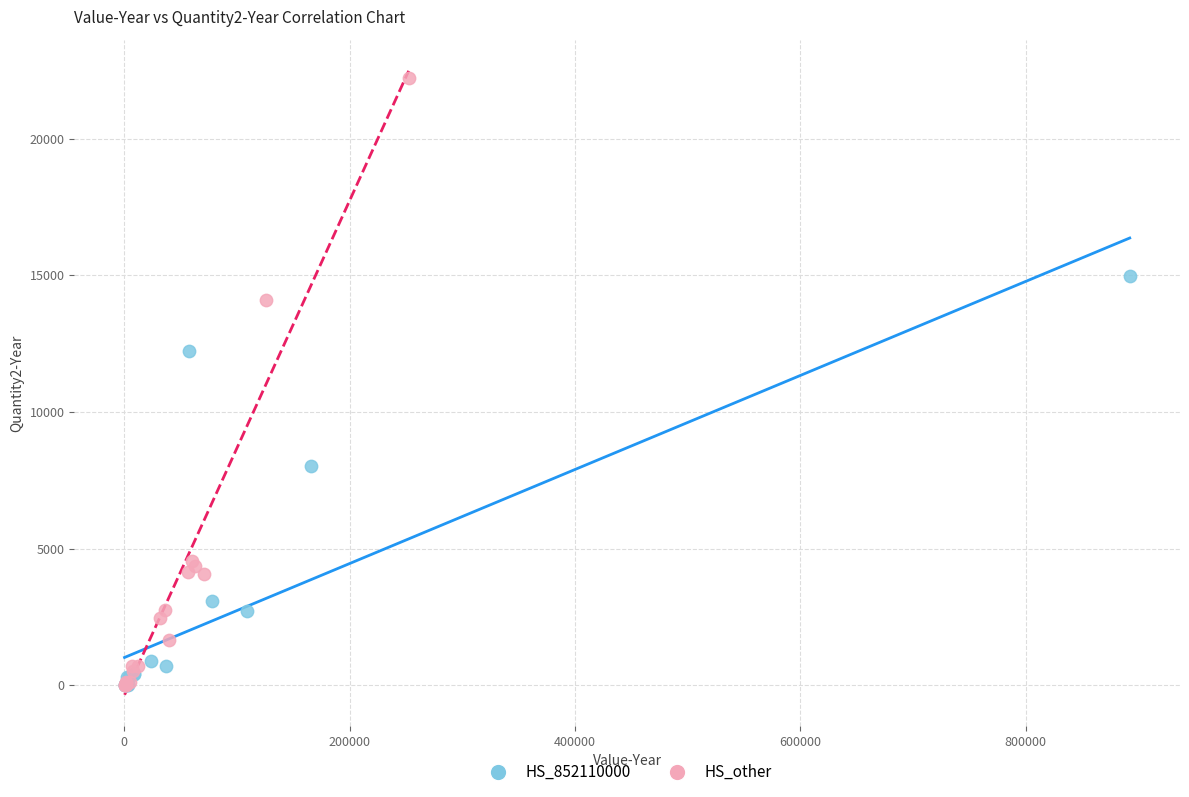

What are all the series names shown in the legend?

HS_852110000, HS_other